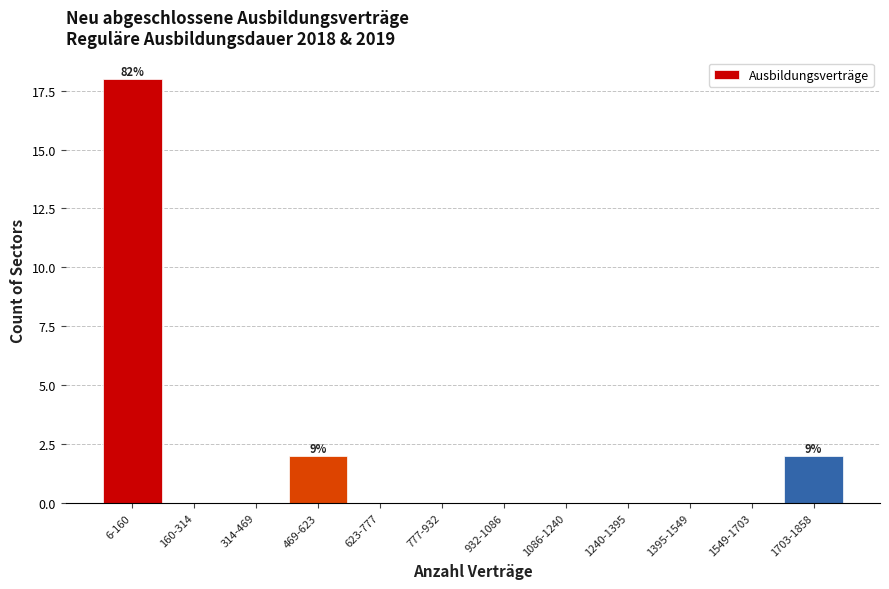

Reading right to left, what are all the values shown in this chart?

1703-1858=2	1549-1703=0	1395-1549=0	1240-1395=0	1086-1240=0	932-1086=0	777-932=0	623-777=0	469-623=2	314-469=0	160-314=0	6-160=18